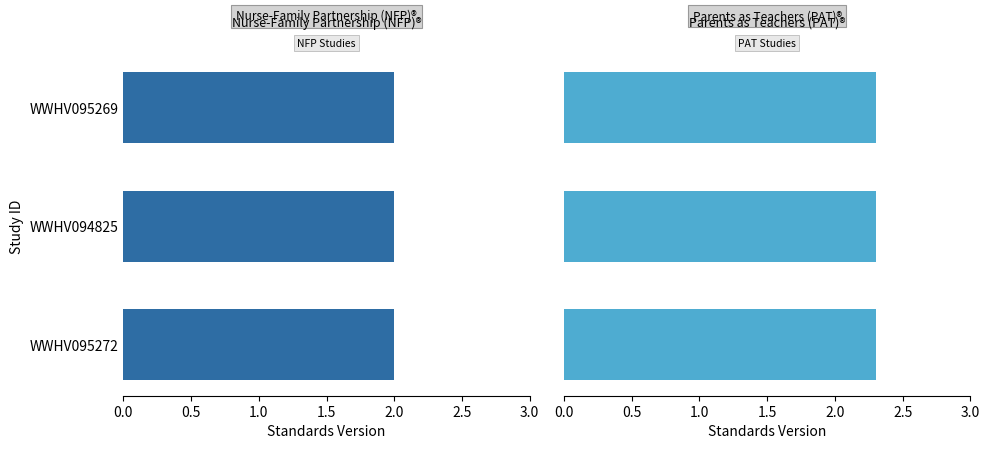

Reading left to right, extract all data points from this chart.

Nurse-Family Partnership (NFP)®: Nurse-Family Partnership (NFP)®=2.0	Parents as Teachers (PAT)®=2.0	2=2.0
Parents as Teachers (PAT)®: Nurse-Family Partnership (NFP)®=2.3	Parents as Teachers (PAT)®=2.3	2=2.3